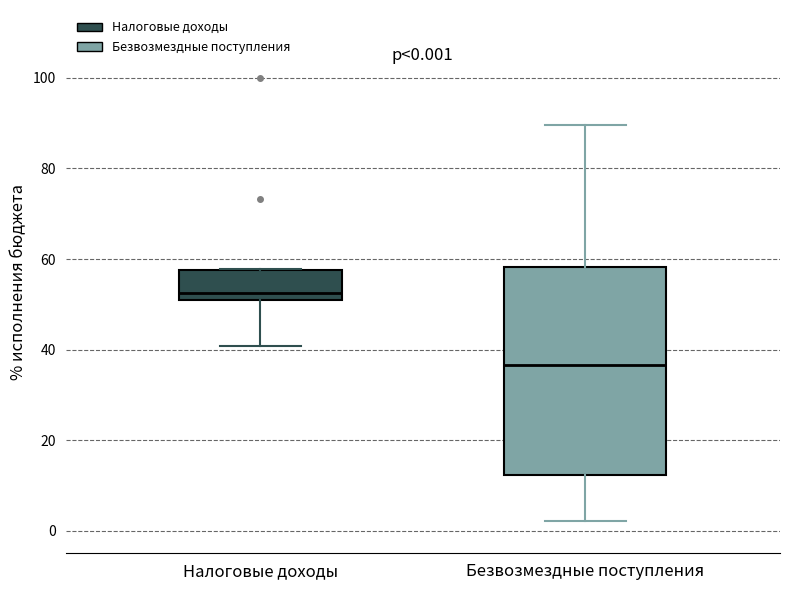

Which box is the tallest, from its lower edge to its upper edge?

Безвозмездные поступления